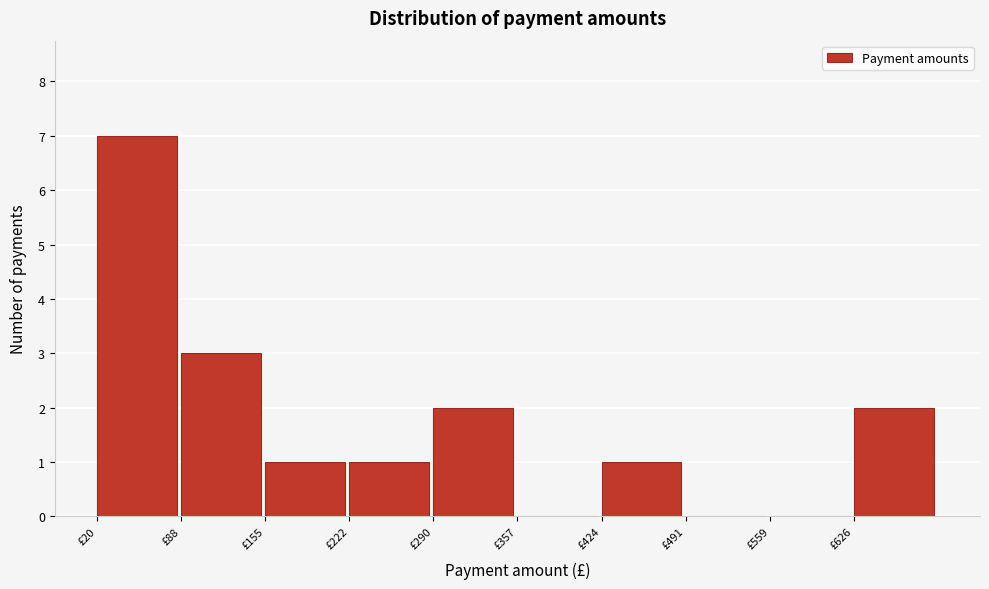

Reading left to right, list every bar in this chart as the range it spans on the x-axis followed by its height. Neither the bar edges nor the heights are printed on the chart, so give them approximately, as read against the axes.

20 to 90: 7
90 to 160: 3
160 to 220: 1
220 to 290: 1
290 to 360: 2
360 to 420: 0
420 to 490: 1
490 to 560: 0
560 to 630: 0
630 to 690: 2